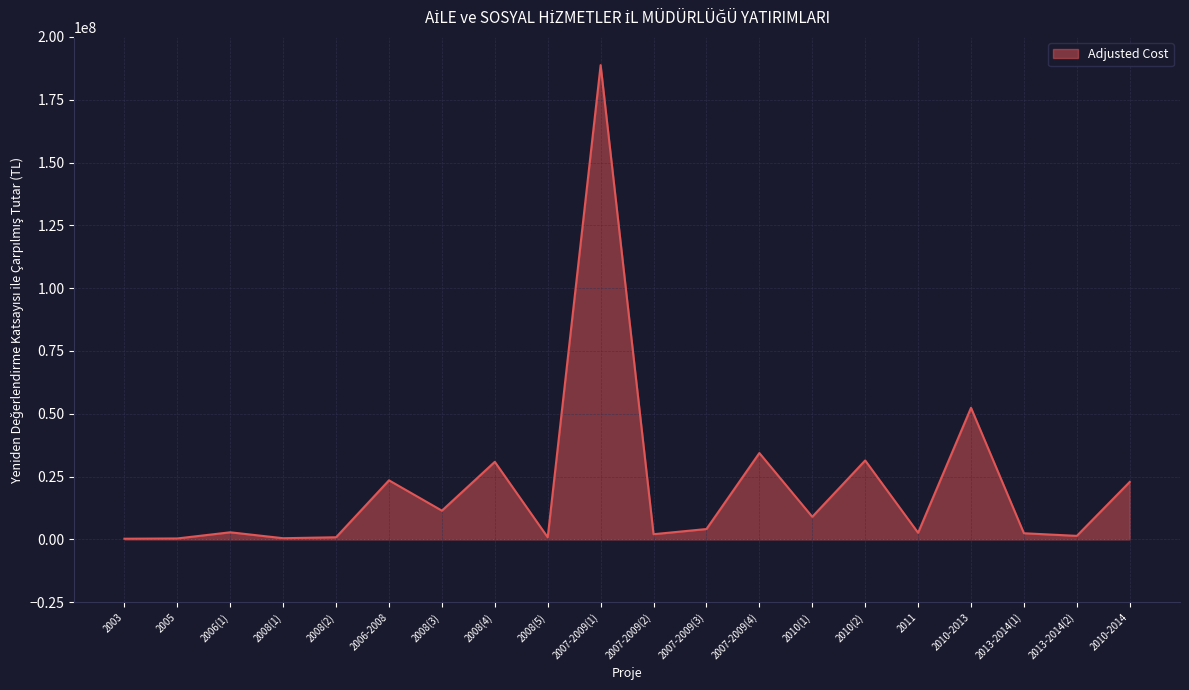

How many categories are shown in the chart?

20